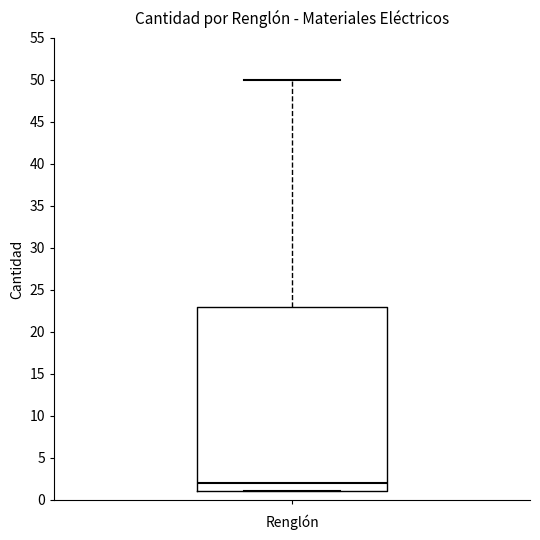

Where does the median line of the box sit on the y-axis? The values are not printed on the chart, so give them approximately, as read against the axis.

2